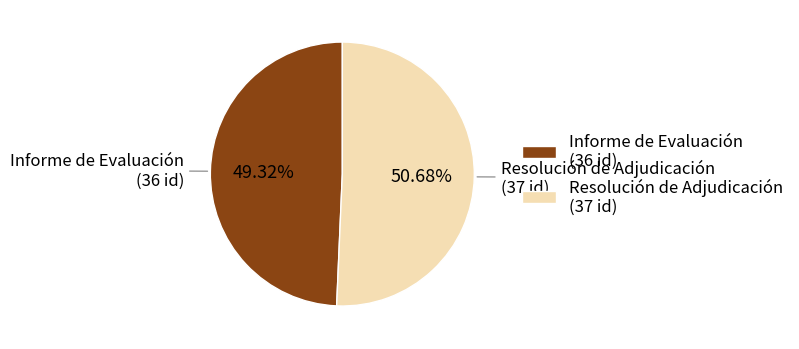

What is the ratio of the value at Informe de Evaluación to the value at Resolución de Adjudicación?

1.0